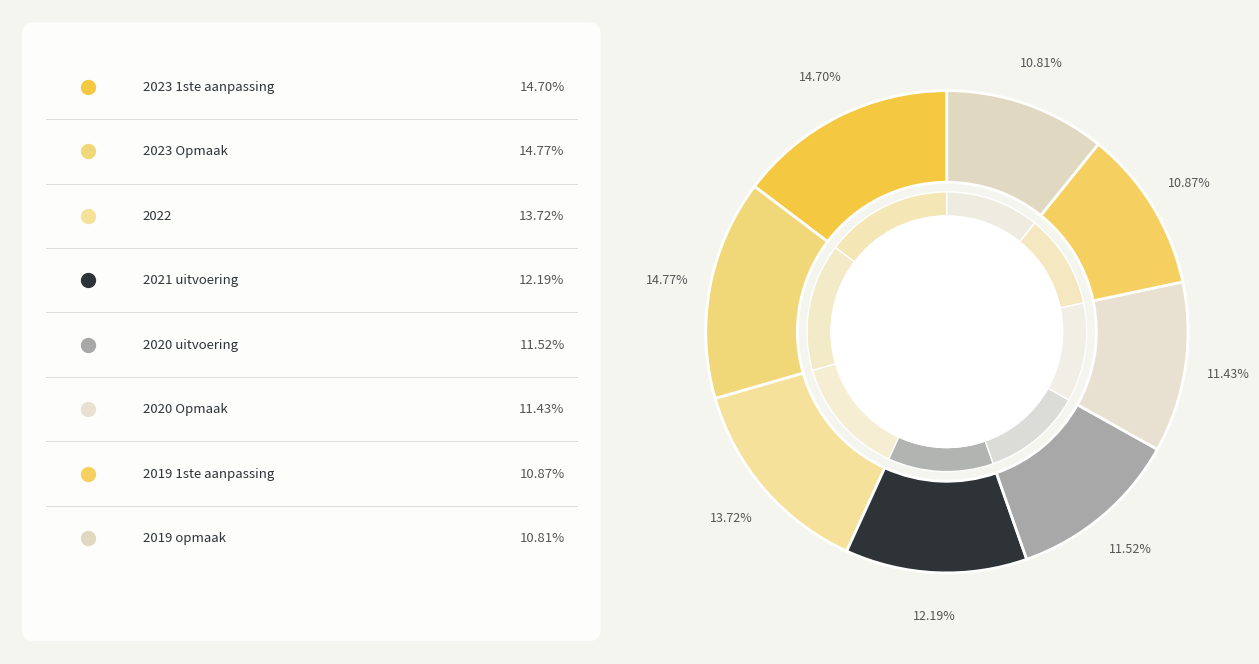

The 2021 uitvoering slice represents 12% of the pie. True or false?

True